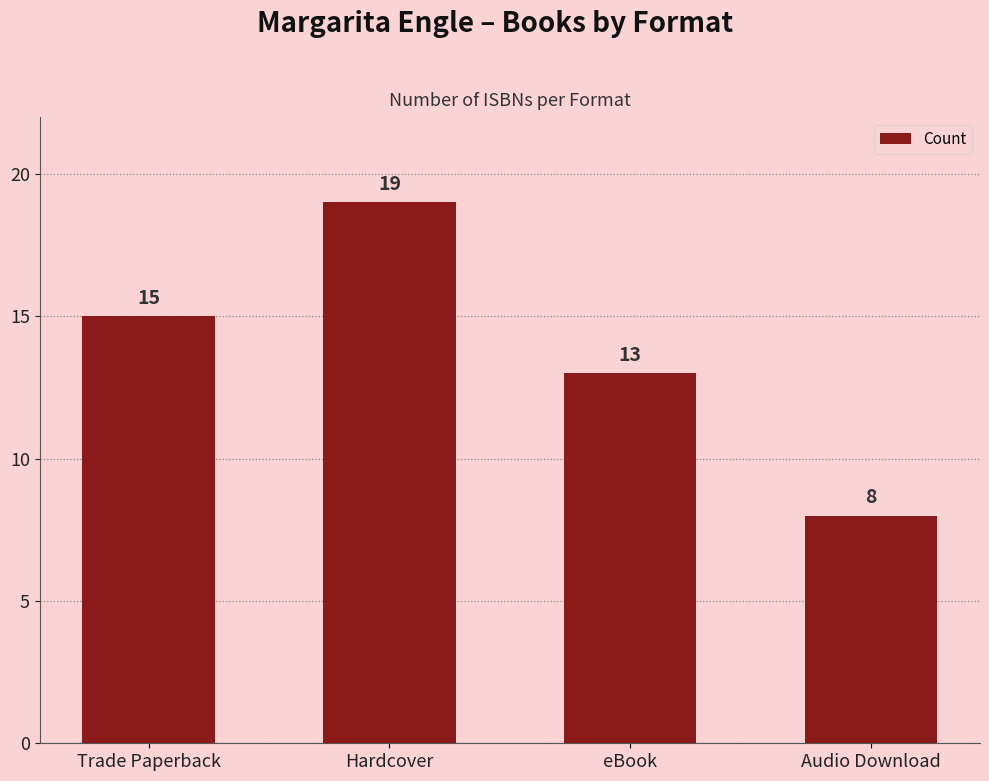

What is the sum of the values at eBook and Hardcover?

32